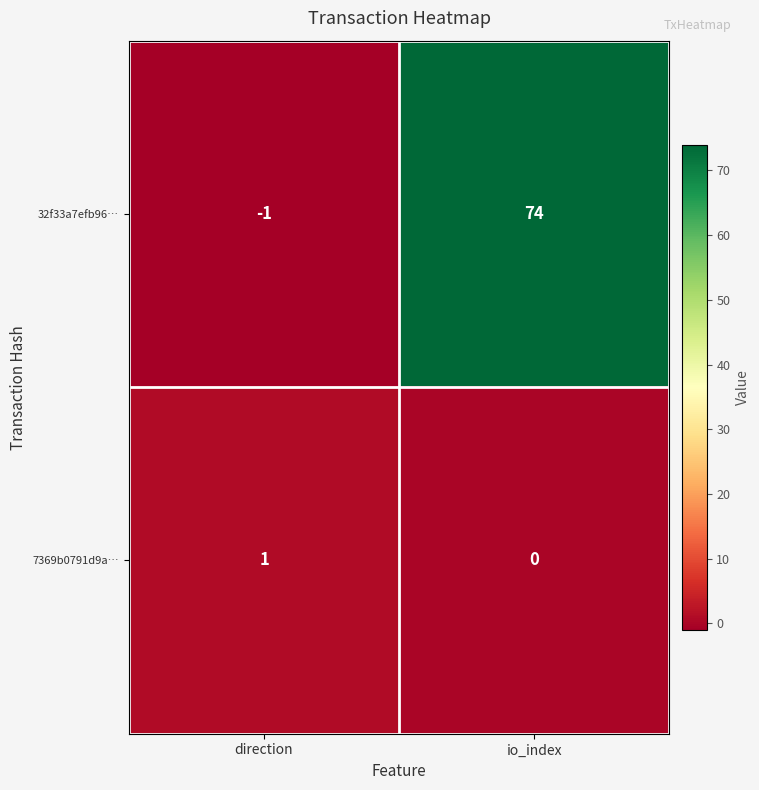

What is the spread (max minus min) of values at direction?

2